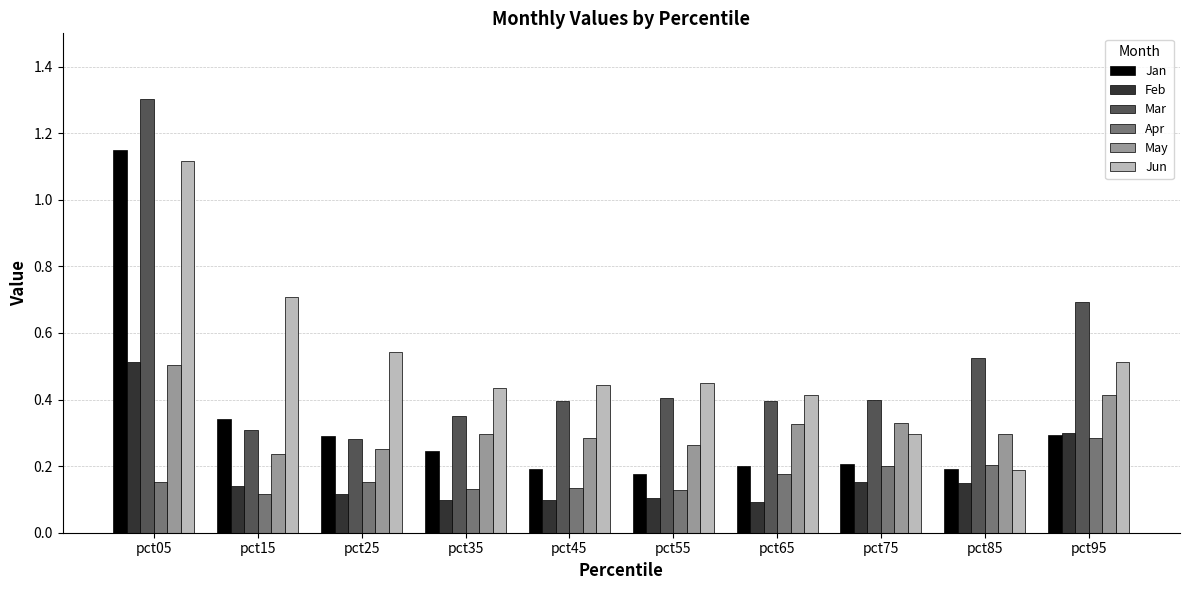

At how many categories does at least one series exceed 0?

10